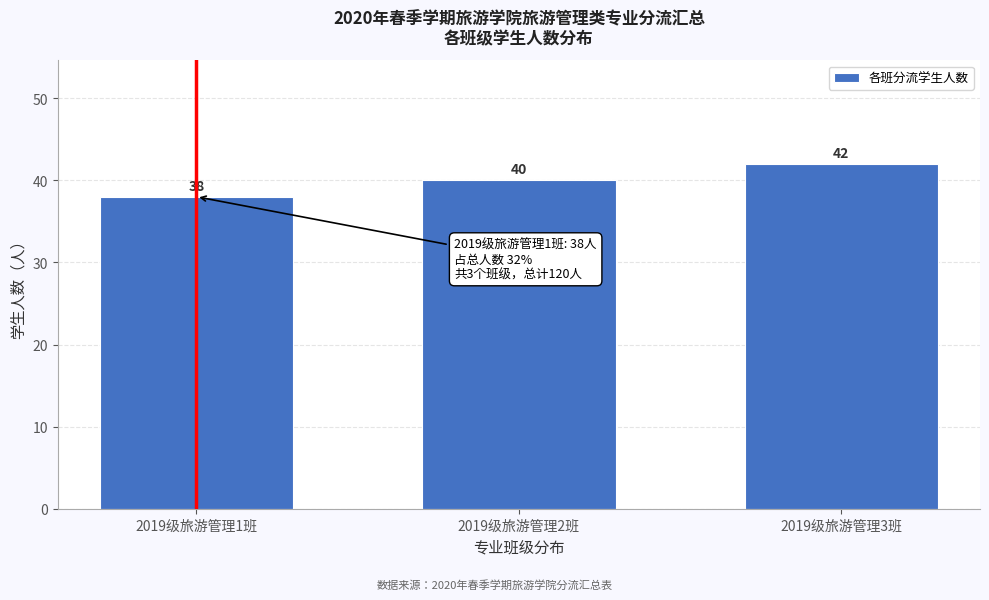

Reading left to right, what are all the values shown in this chart?

2019级旅游管理1班=38	2019级旅游管理2班=40	2019级旅游管理3班=42